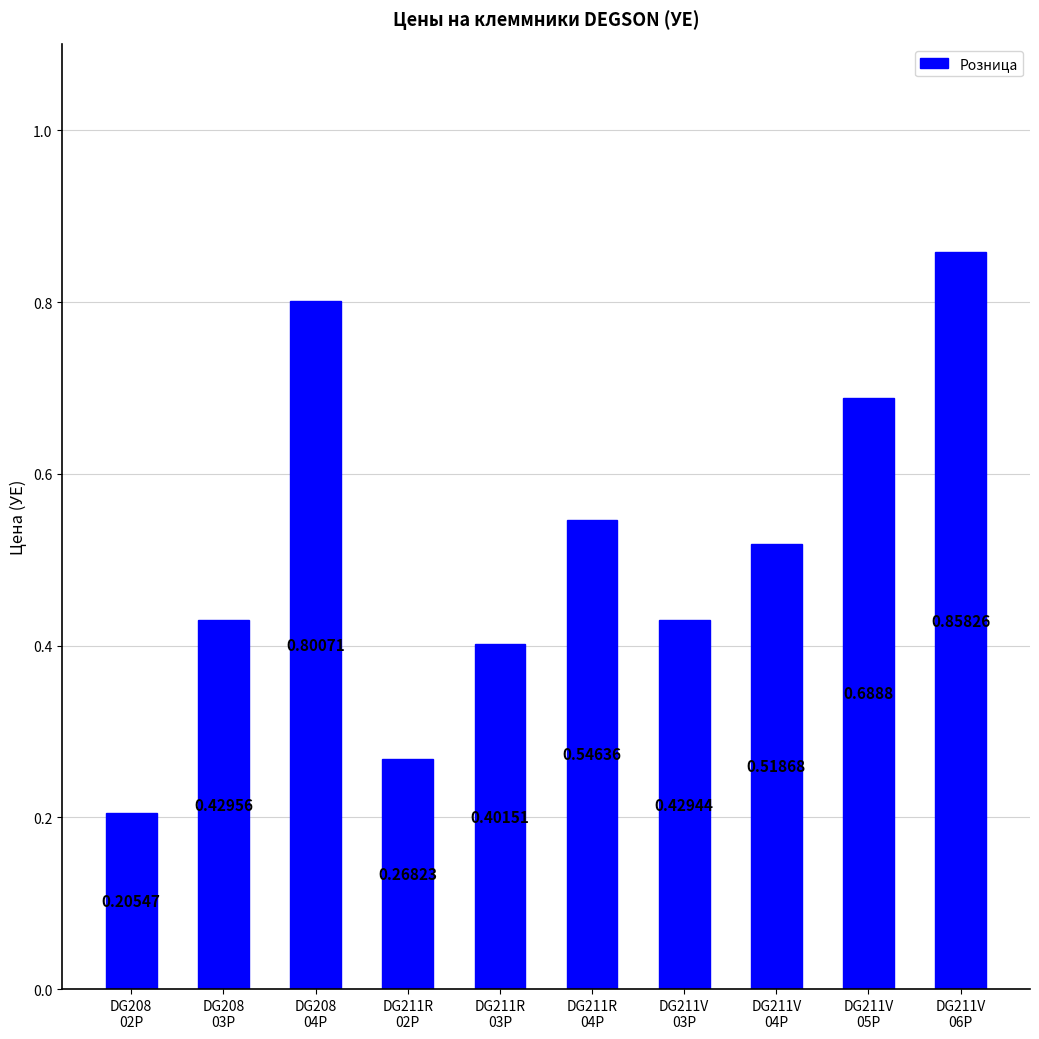

The value at DG208
04P is 0.8. True or false?

True